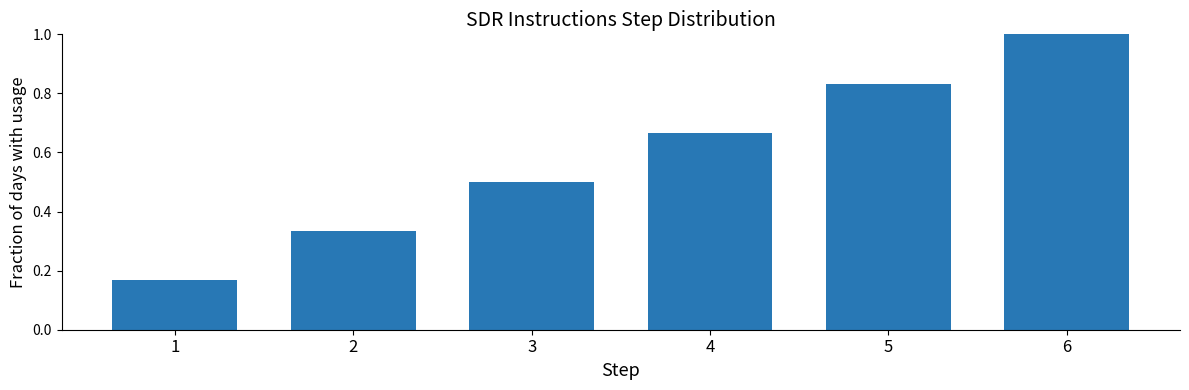

Is it true that the value at 3 is 0.3?

False